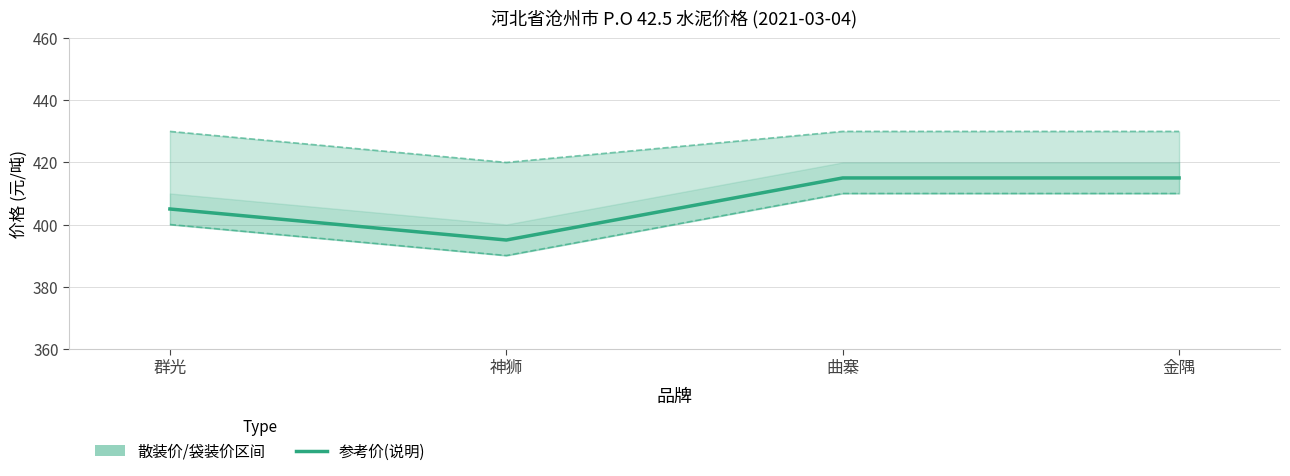

What is the smallest value displayed?

395